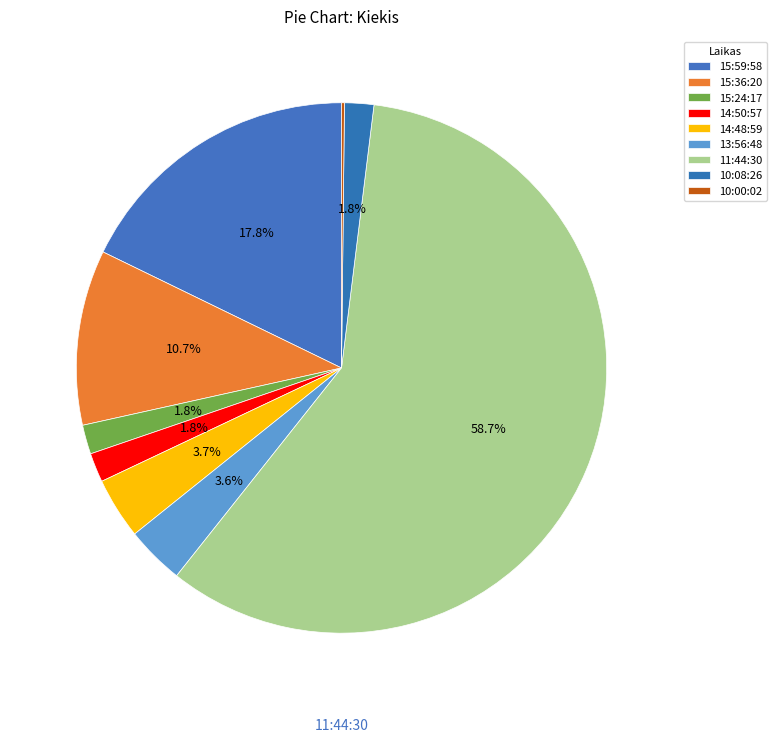

Which slice is the largest?

11:44:30